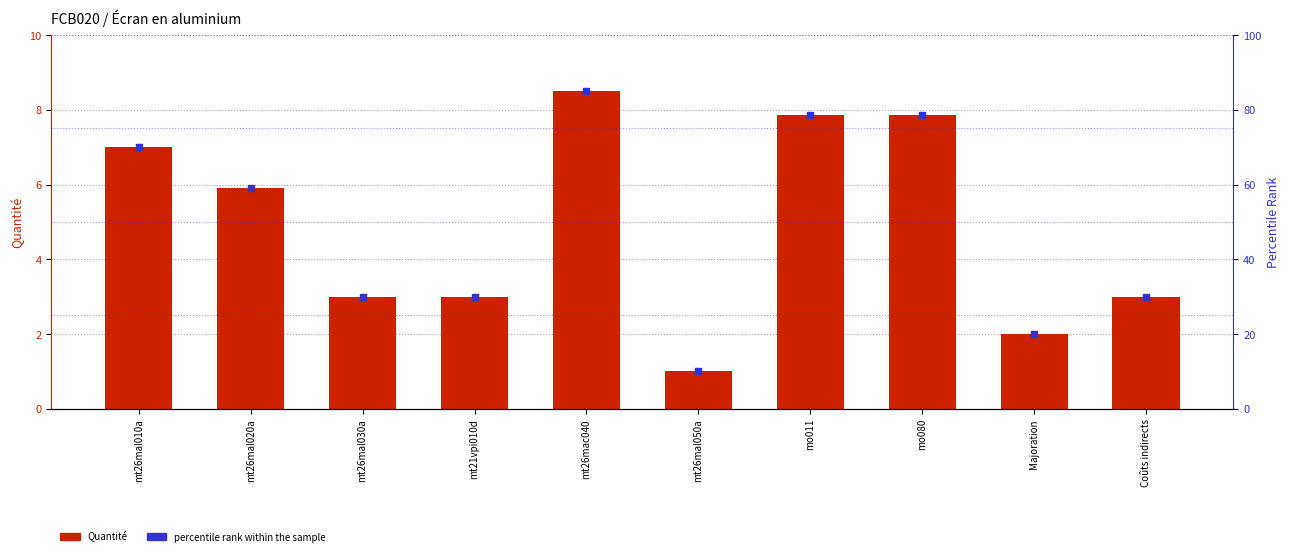

Which series has the largest total across all categories?

percentile rank within the sample